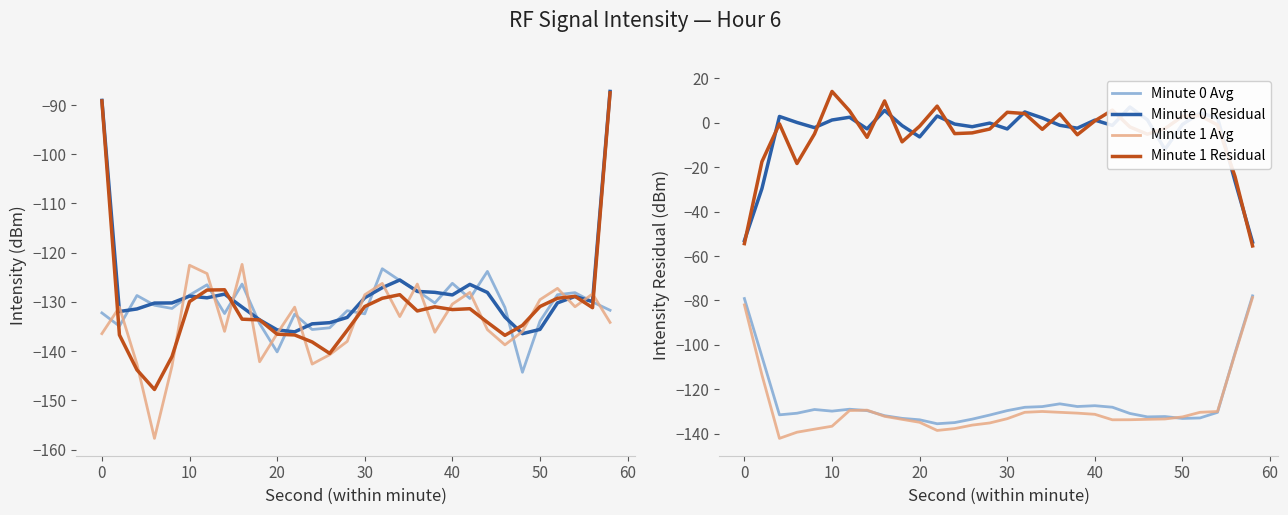

Where do intensity_min1 and intensity_min0 first cross each other?

0 and 2